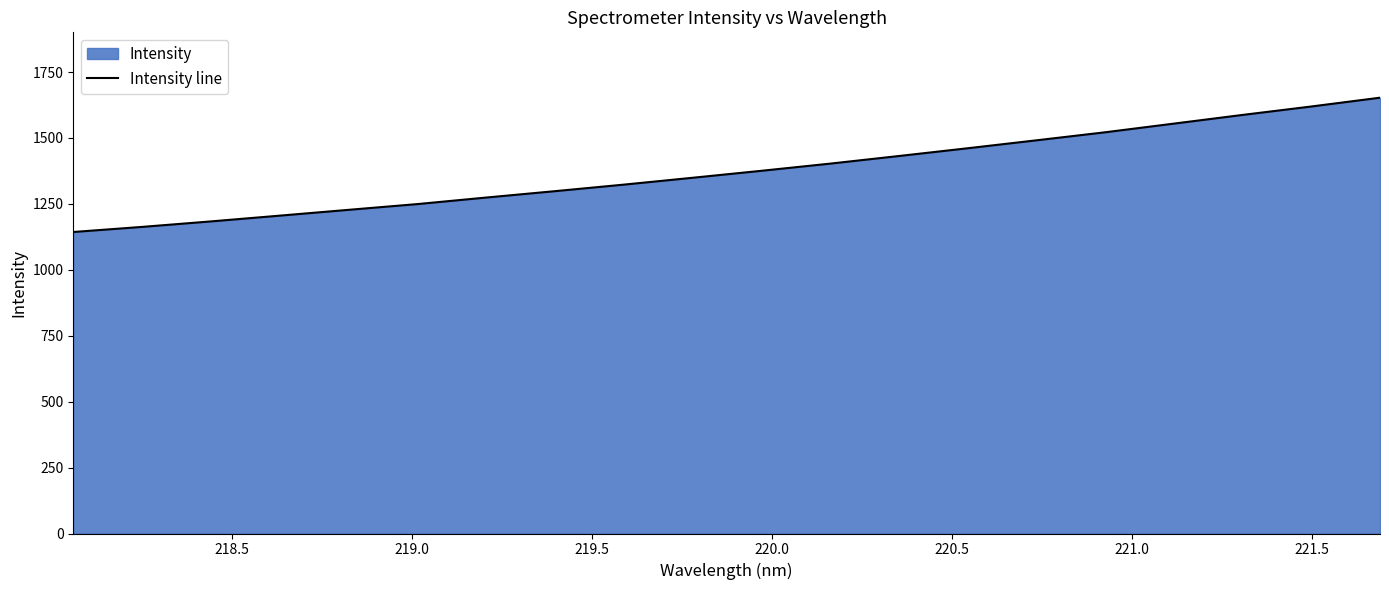

What is the maximum value shown in the chart?

1652.6